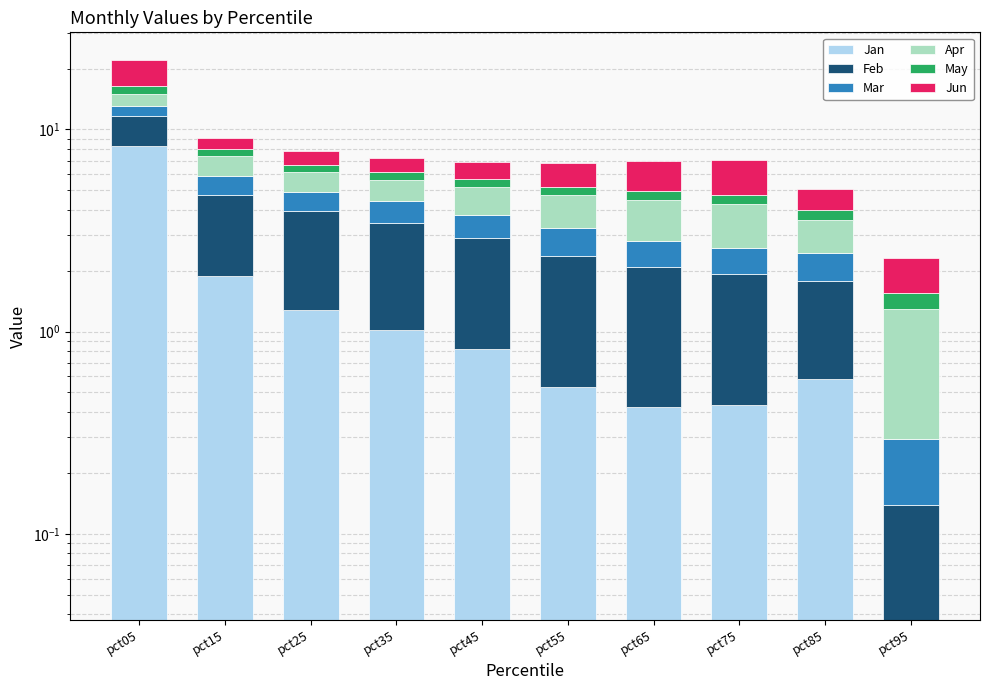

Which category has the lowest value in the Jun series?

pct95